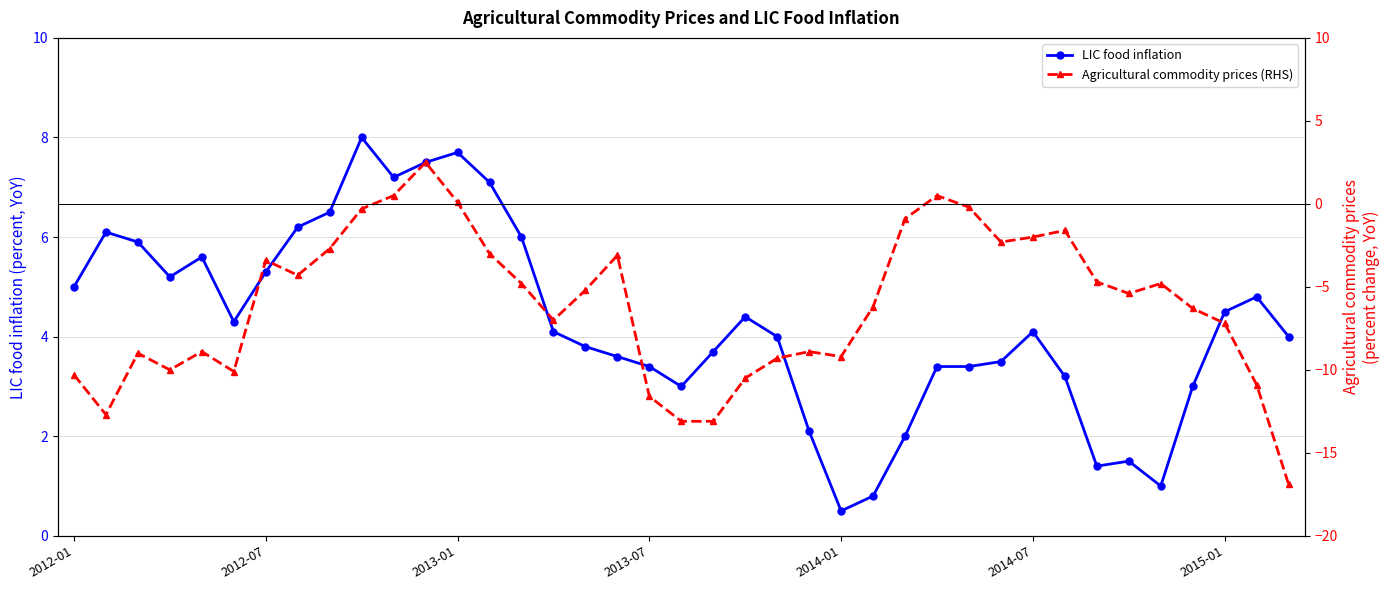

True or false: Agricultural commodity prices (RHS) has more than 1 interior local peaks.

True